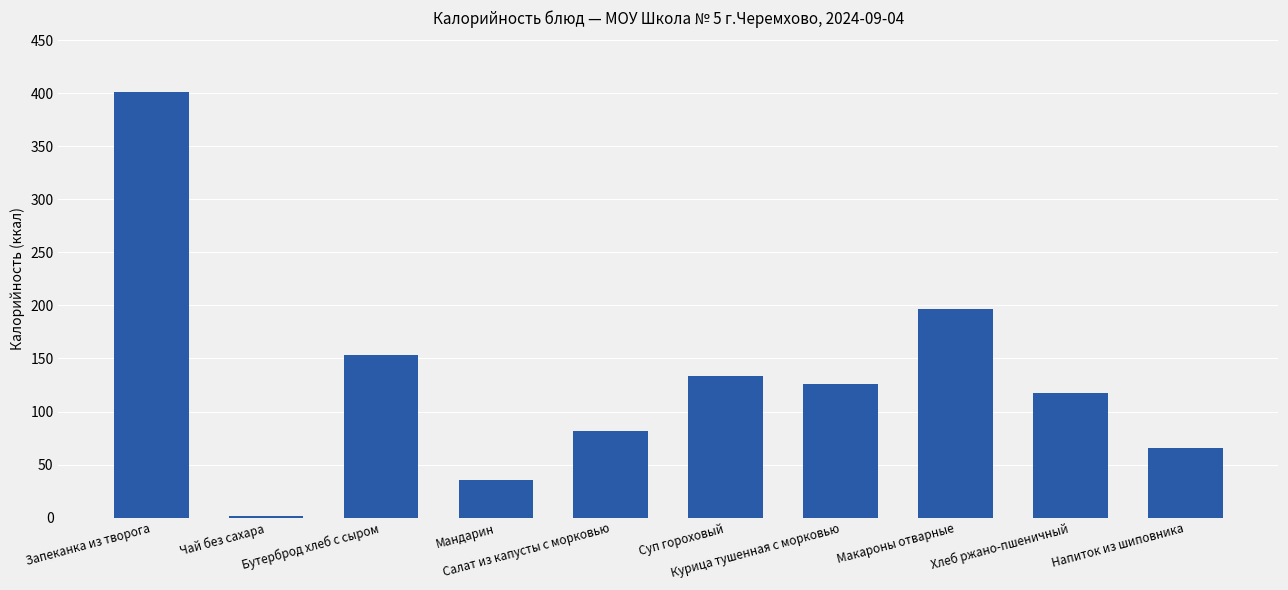

Reading right to left, transcribe all the data shown in this chart.

65.4	117.4	196.8	126.4	133.1	81.5	35.0	153.2	1.4	401.7